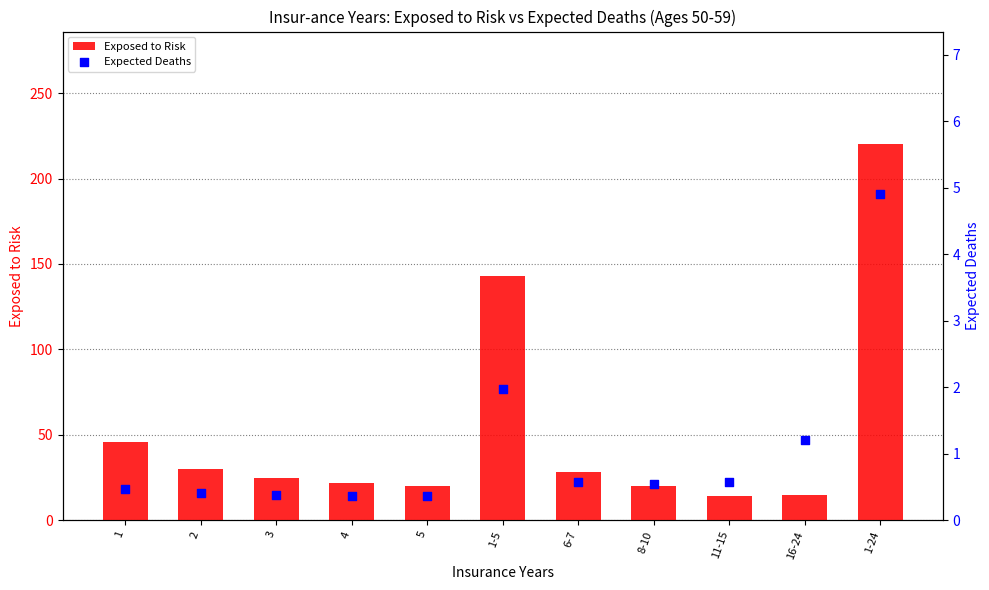

Which series reaches the minimum Y coordinate?

Expected Deaths